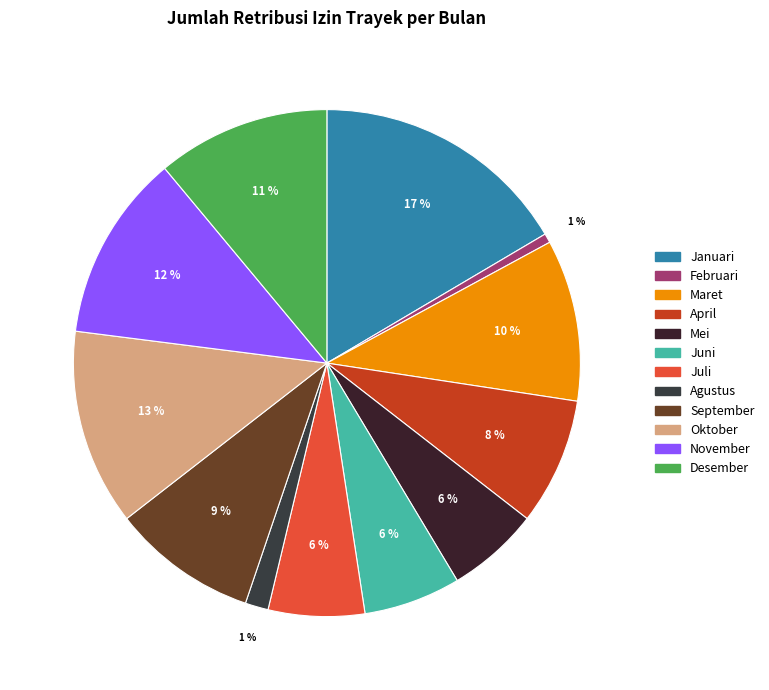

Does November represent more than half of the total?

No